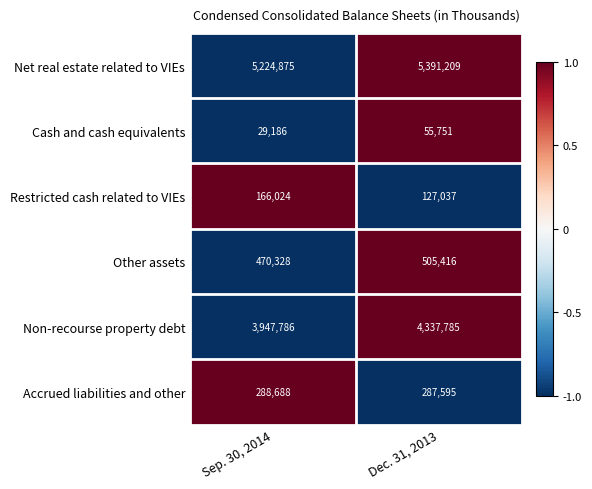

At which category is the sum across all series the highest?

Dec. 31, 2013